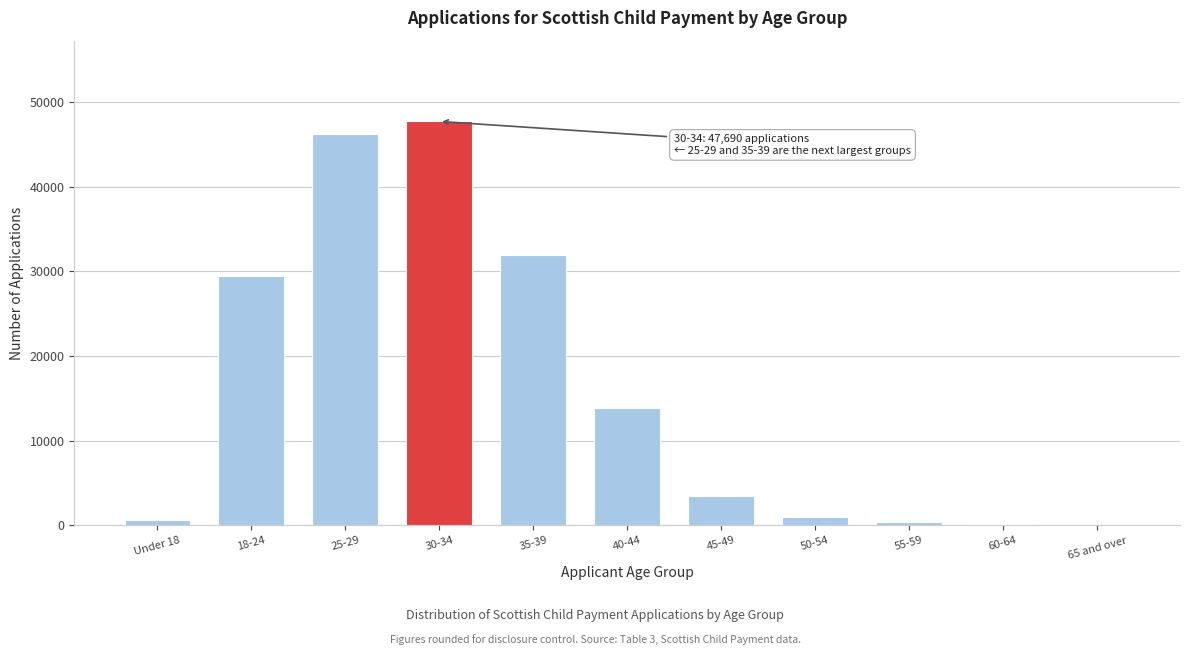

What is the maximum value shown in the chart?

47690